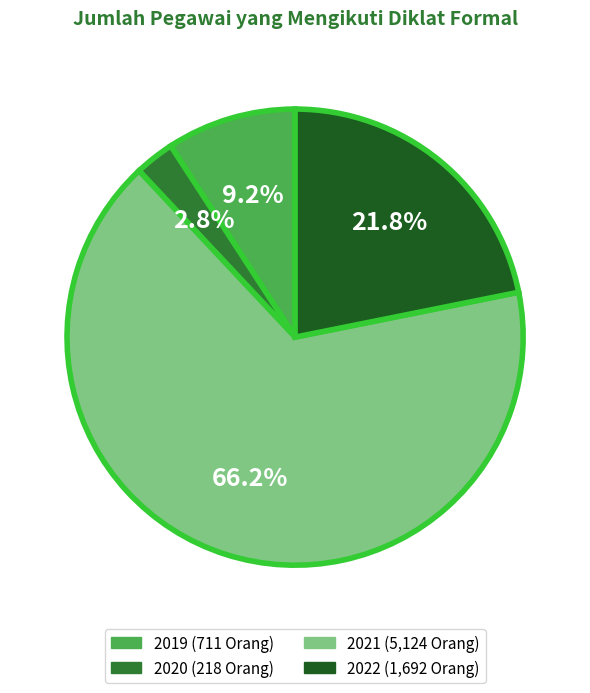

How much of the chart is everything except 2020?

97.2%